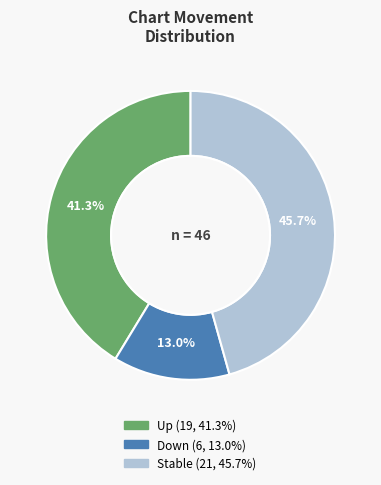

Is there a majority slice in this chart?

No